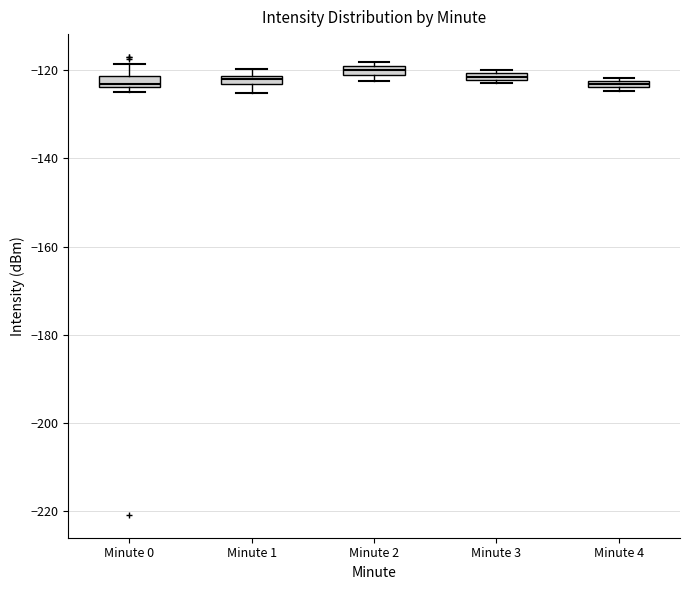

Where is the lower edge of the box for Minute 1 on the y-axis? The values are not printed on the chart, so give them approximately, as read against the axis.

-124